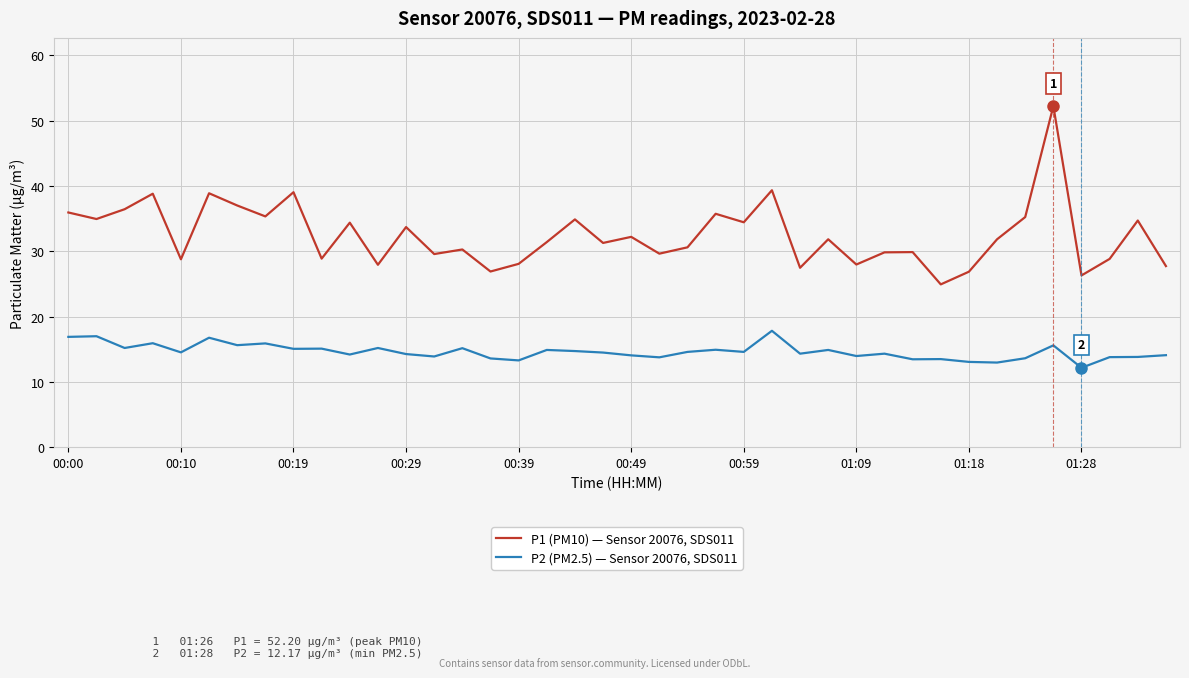

List the series in order of their overall mean, lowest first.

P2 (PM2.5) — Sensor 20076, SDS011, P1 (PM10) — Sensor 20076, SDS011